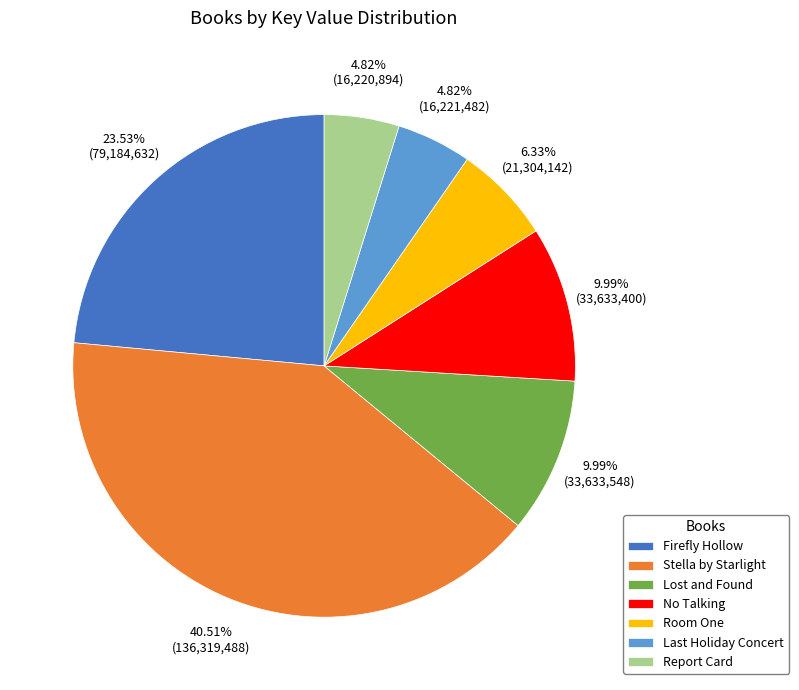

Is there a majority slice in this chart?

No